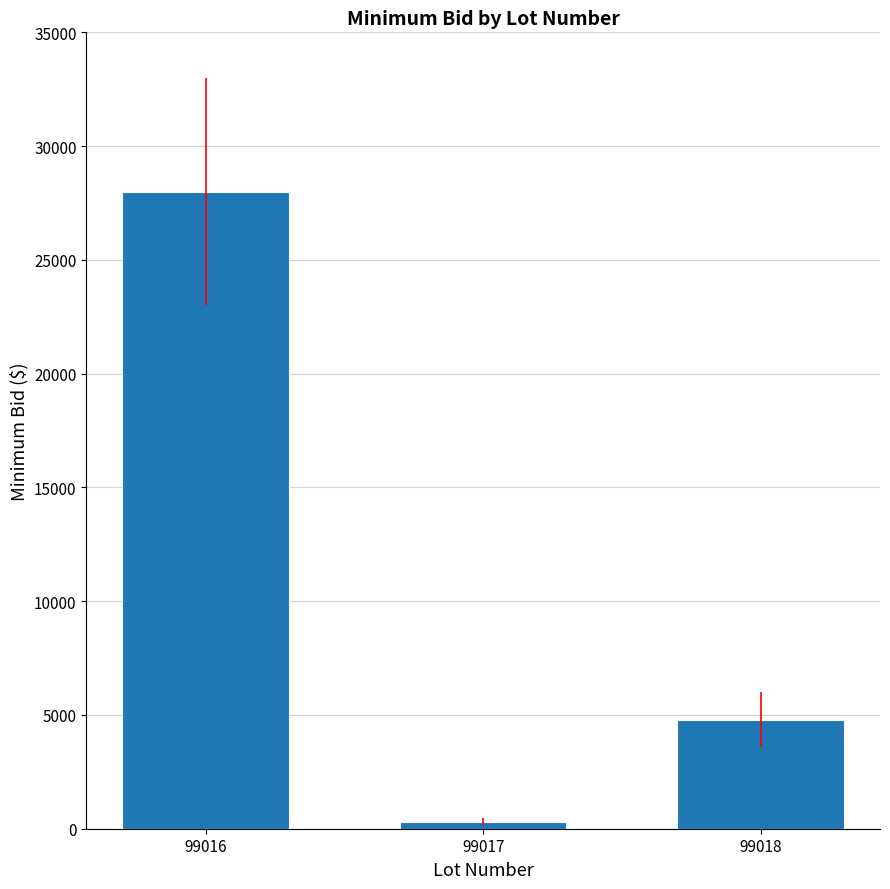

The value at 99018 is 4800. True or false?

True